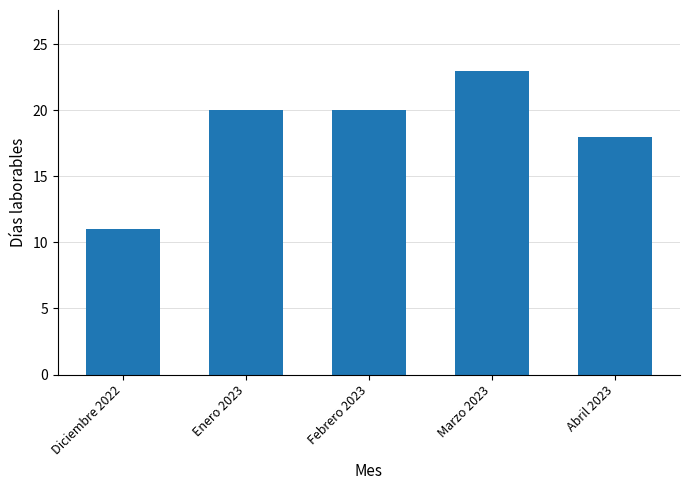

What is the label of the 2nd bar from the left?

Enero 2023